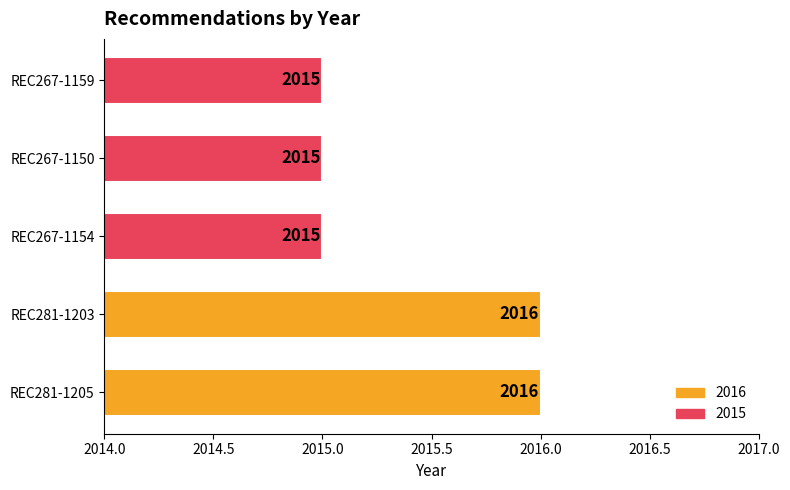

What is the sum of all values?

10077